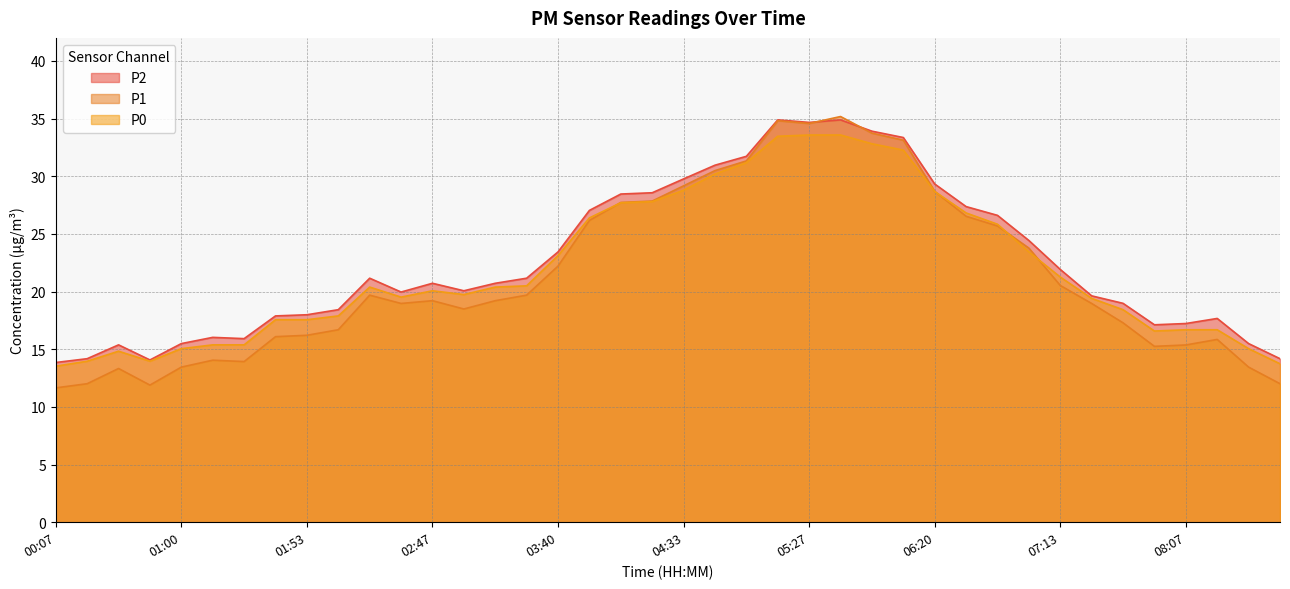

Rank the series by their average value, from lowest to highest.

P1, P0, P2